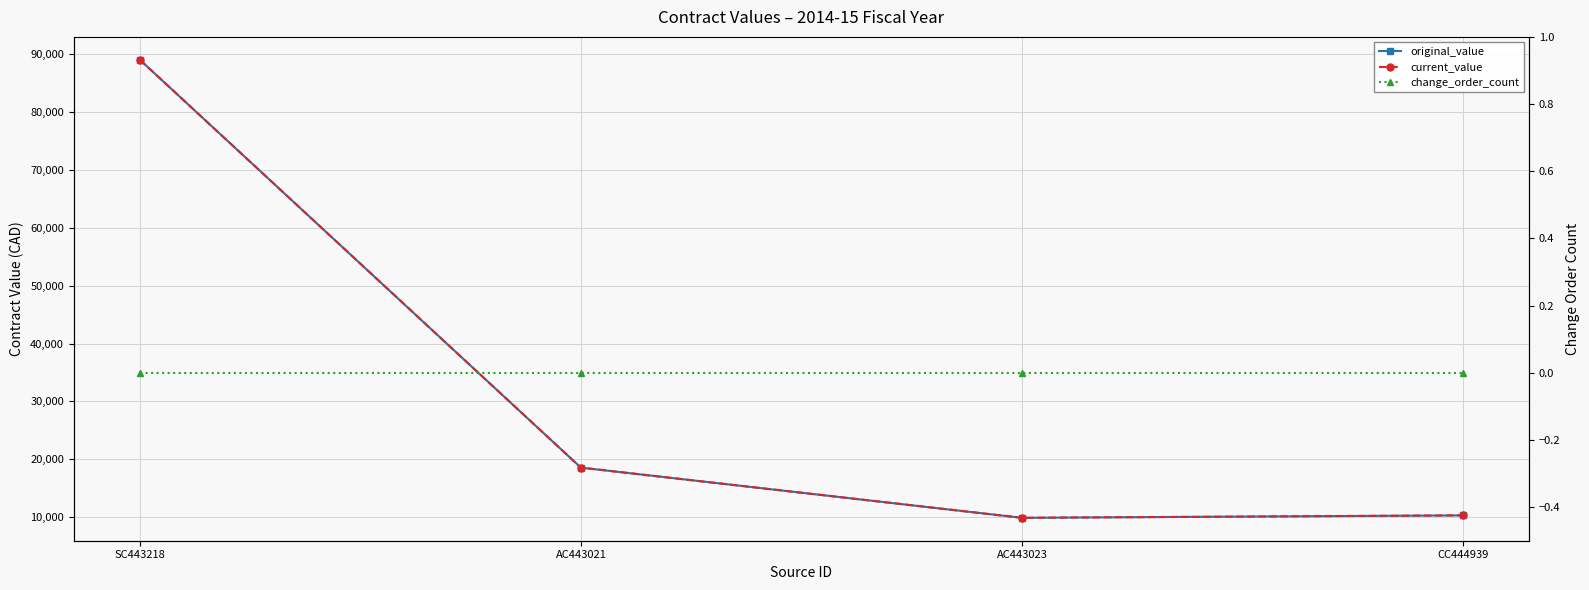

Reading right to left, list all the values displayed in this chart.

original_value: 10319.9	9897.7	18567.0	89010.0
current_value: 10319.9	9897.7	18567.0	89010.0
change_order_count: 0.0	0.0	0.0	0.0